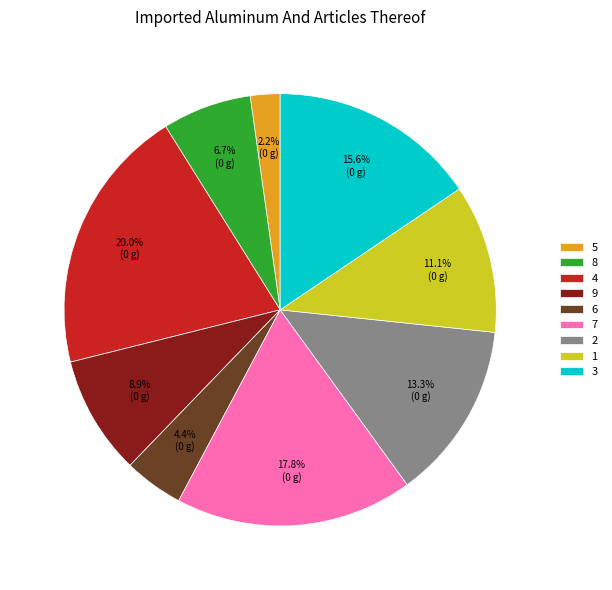

Is it true that 4 is 30% of the pie?

False